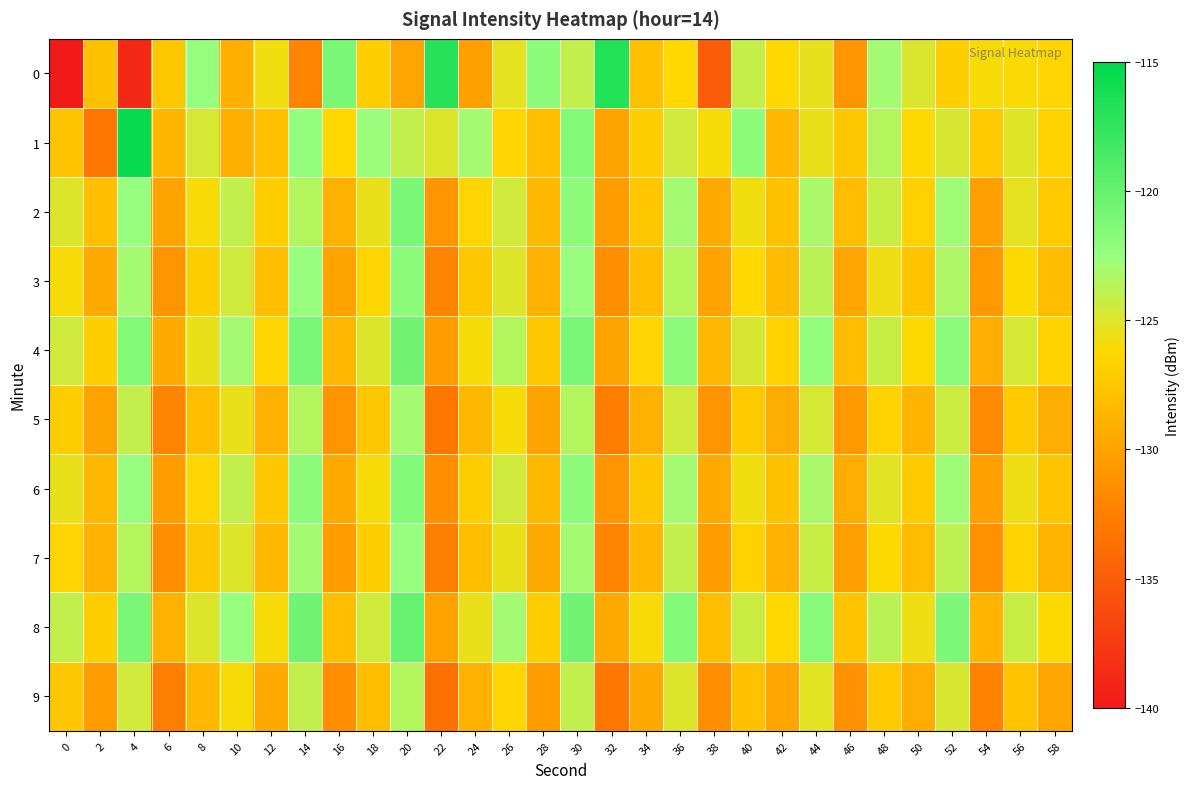

Between 40 and 26, which is larger?

40